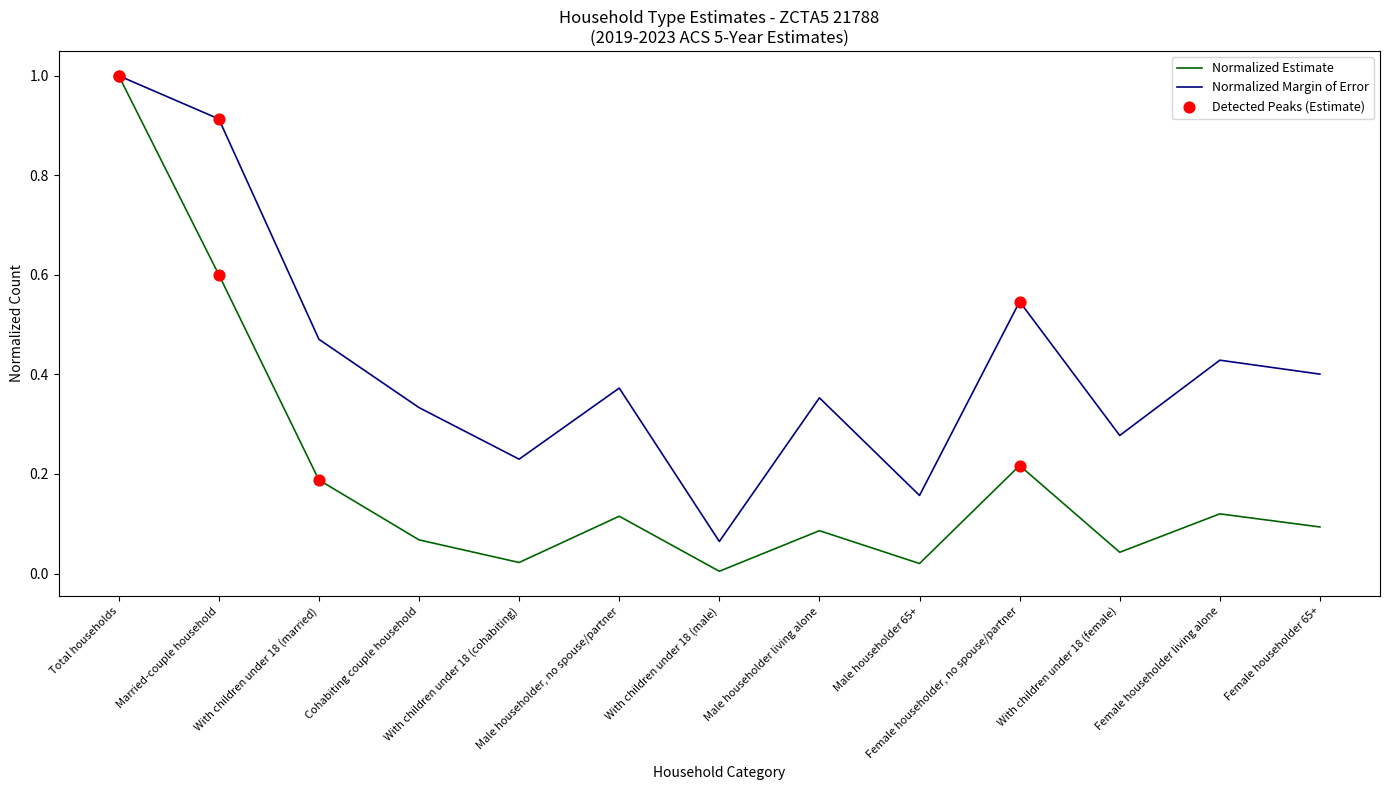

Which series has the largest total across all categories?

Normalized Margin of Error